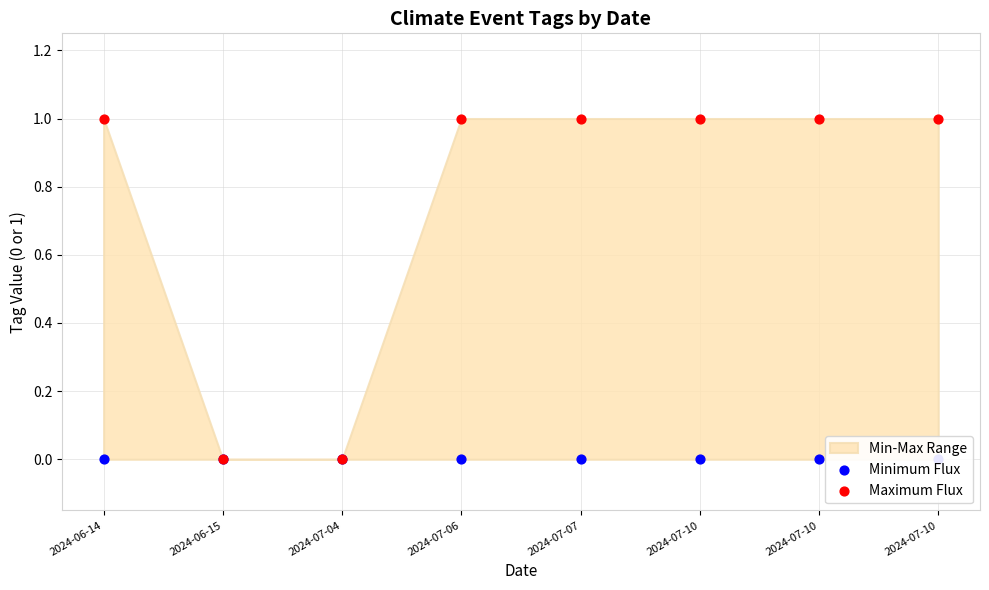

What are all the series names shown in the legend?

Minimum Flux, Maximum Flux